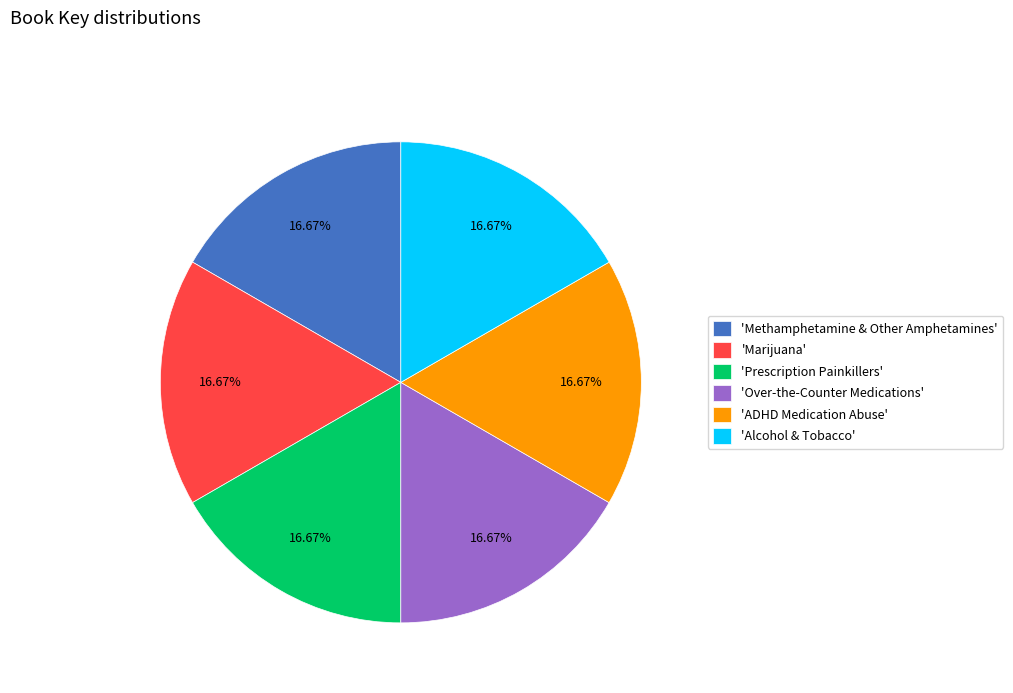

Does any single category account for the majority?

No